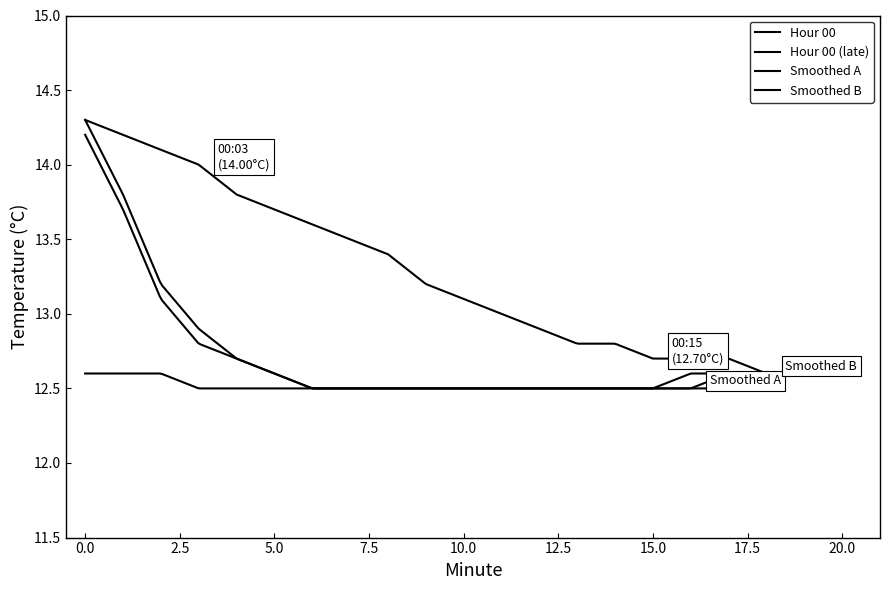

Does the chart have visible grid lines?

No